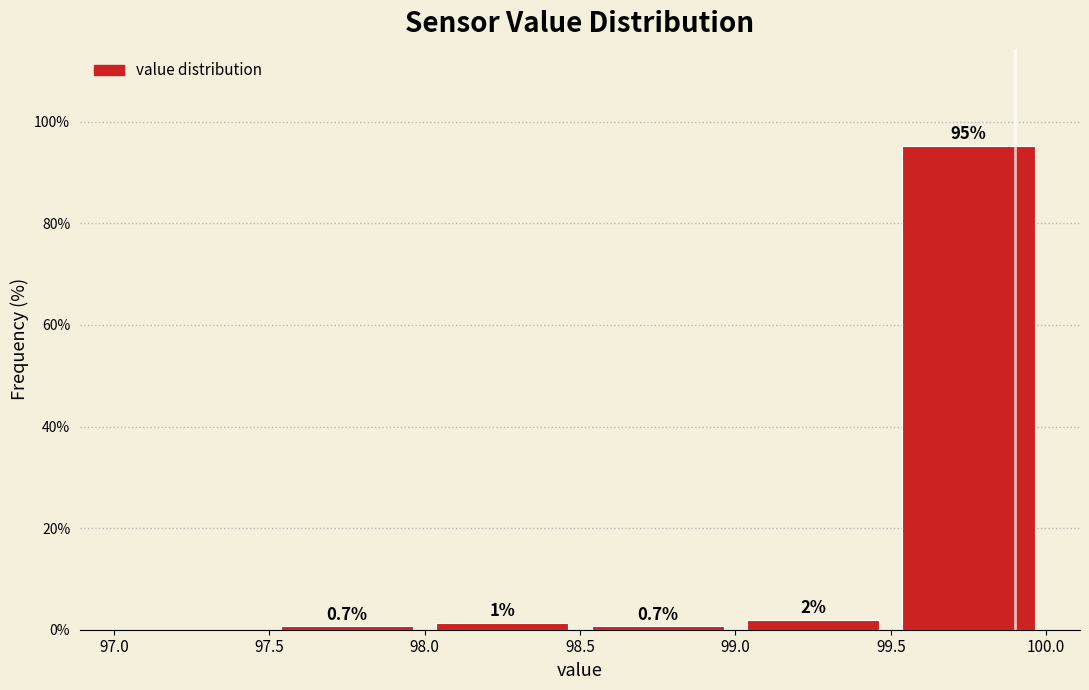

Over which range of the x-axis is the bar tallest?

99.5 to 100.0